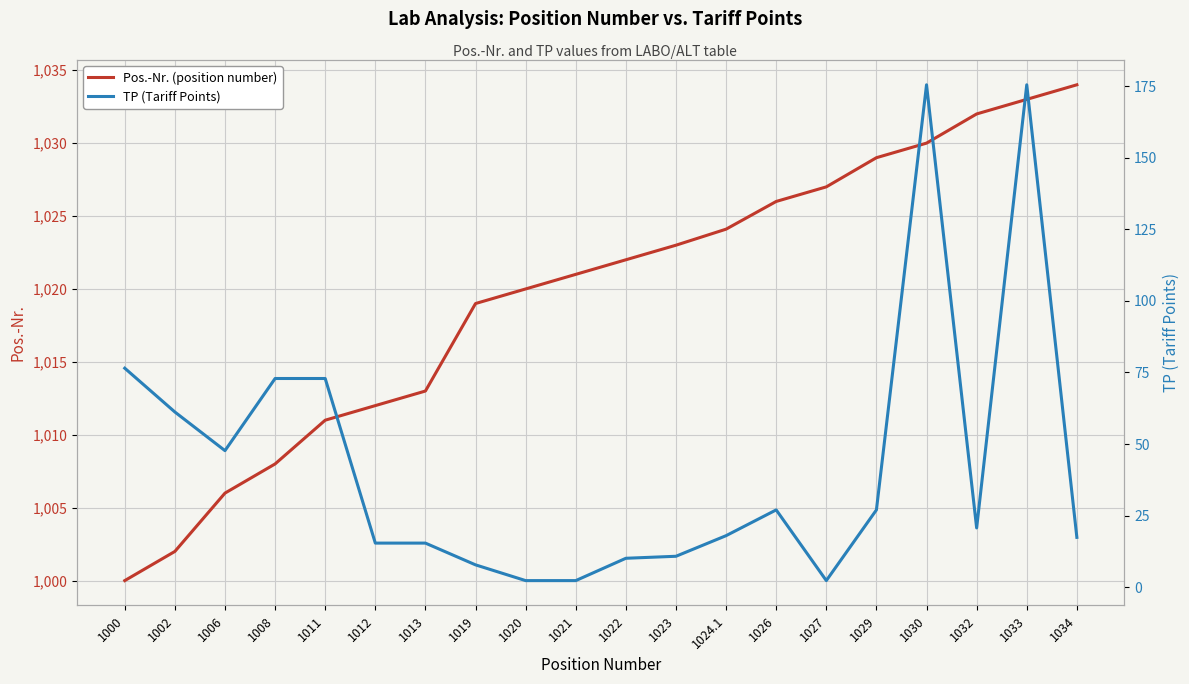

How many interior local valleys does the TP (Tariff Points) series have?

3